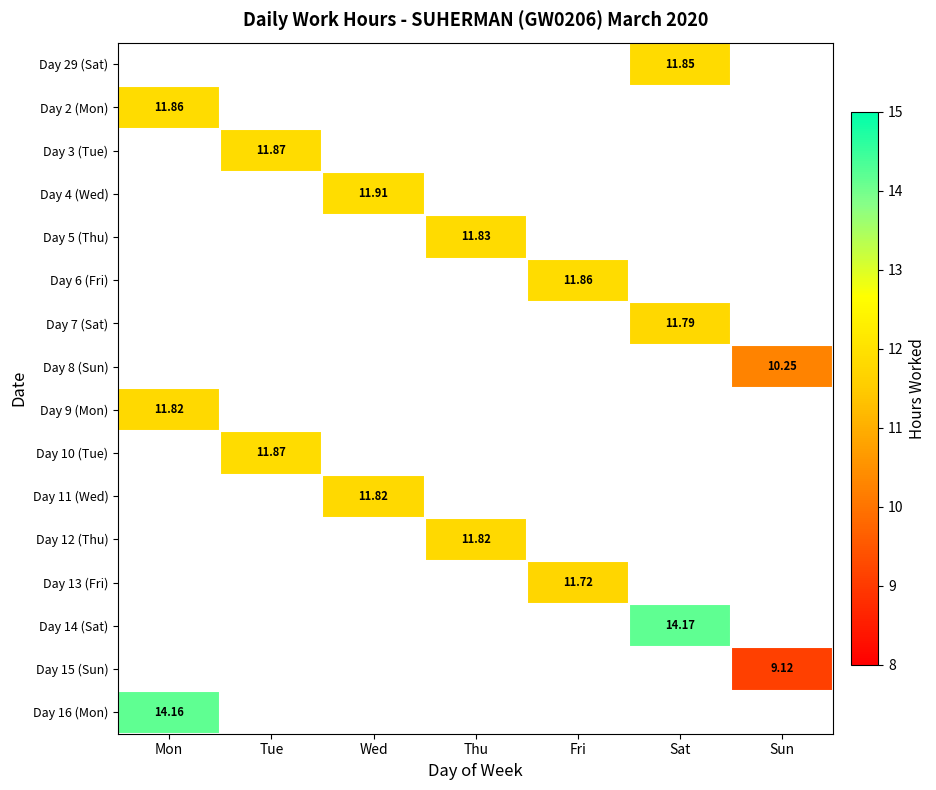

Which category has the highest value across all series?

Sat